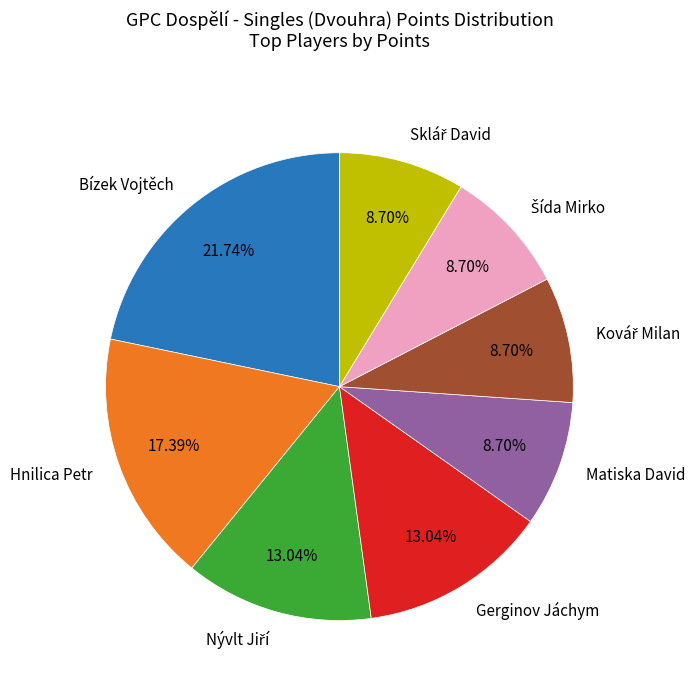

Combined, do Matiska David and Bízek Vojtěch account for over 50%?

No